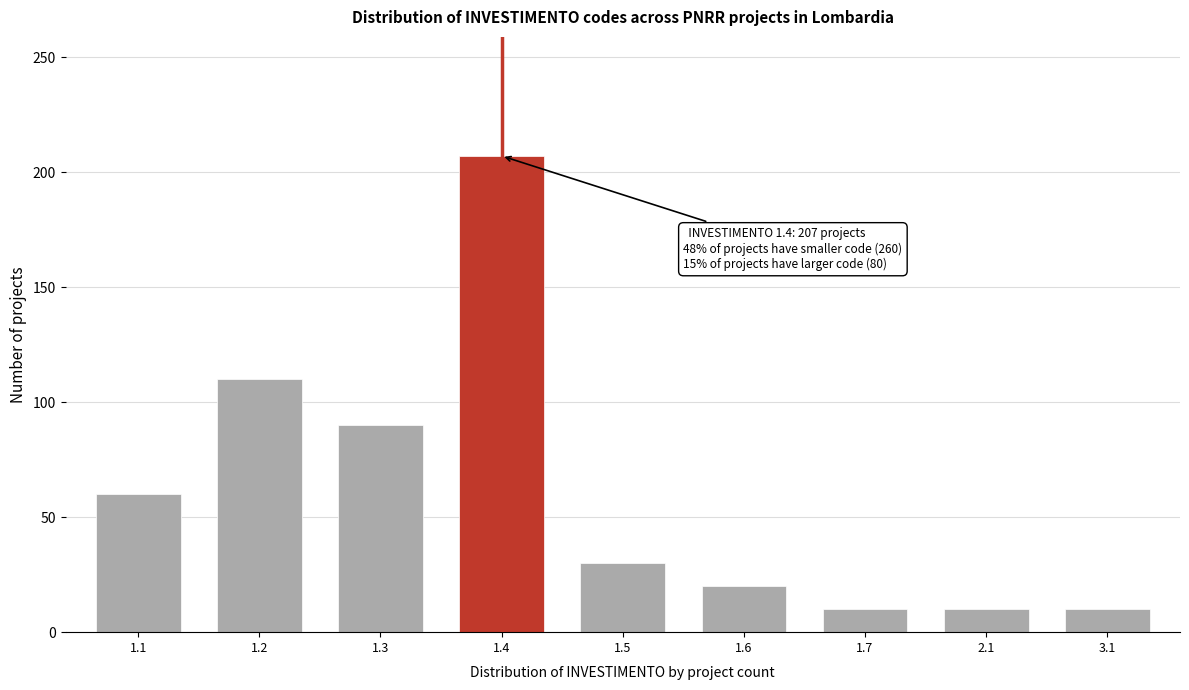

Reading left to right, list all the values displayed in this chart.

1.1=60	1.2=110	1.3=90	1.4=207	1.5=30	1.6=20	1.7=10	2.1=10	3.1=10